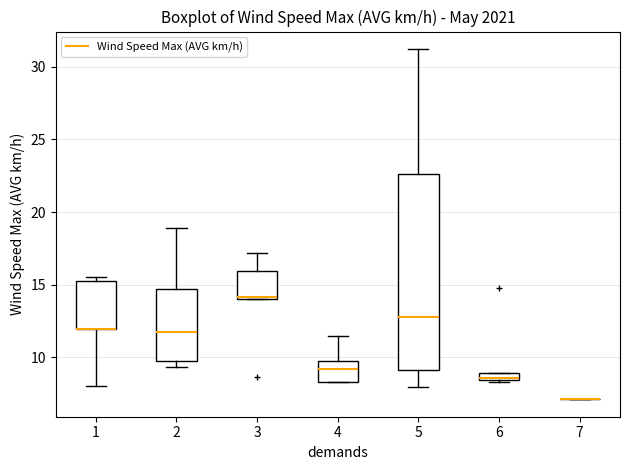

Which box is the tallest, from its lower edge to its upper edge?

5